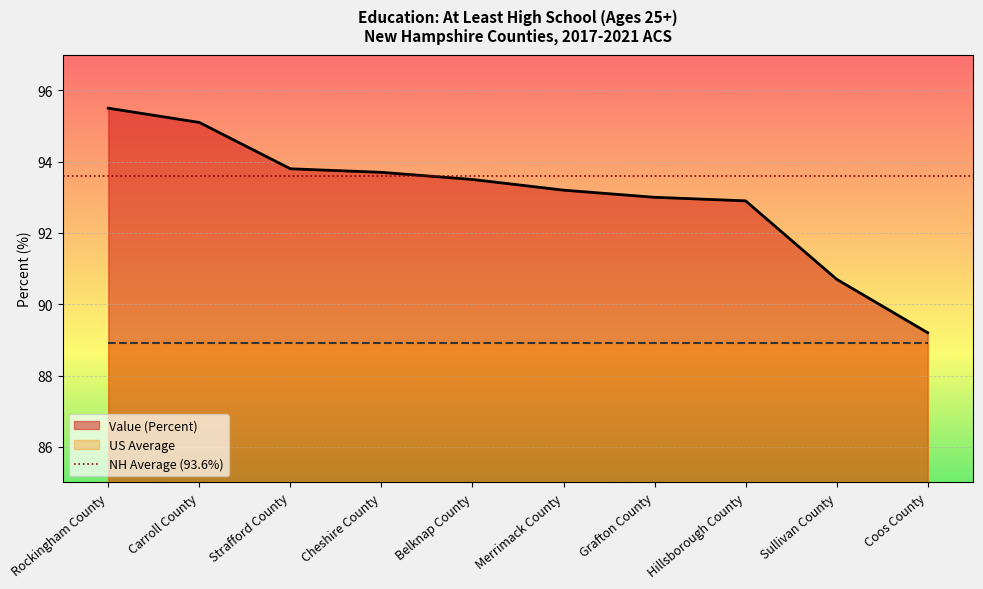

The chart shows a value of 133.3 at Merrimack County. True or false?

False